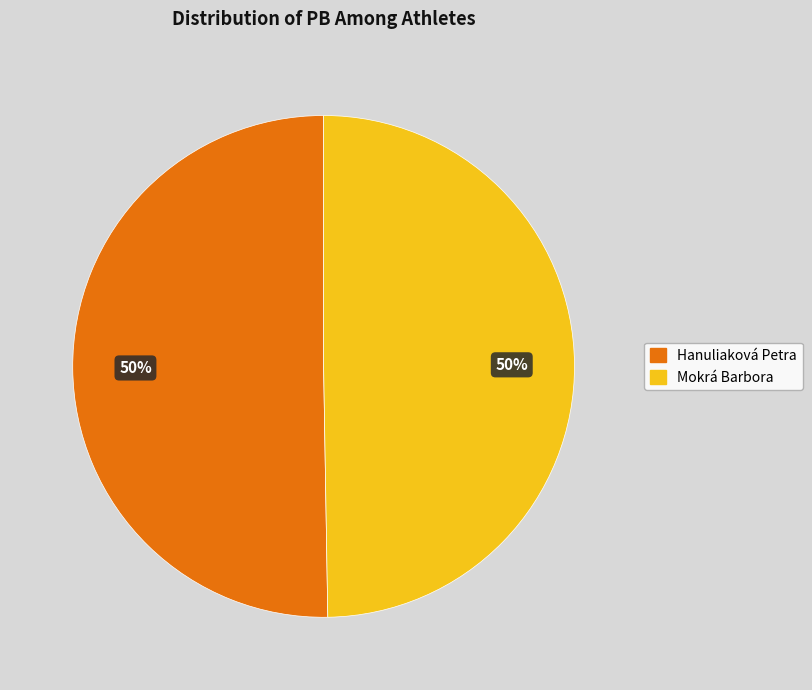

What percentage is the Hanuliaková Petra slice, to the nearest percent?

50%